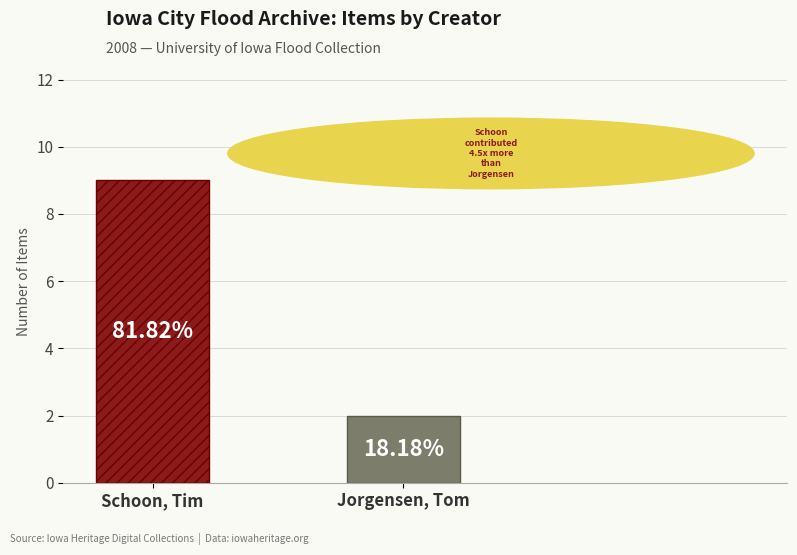

Which label corresponds to the smallest value in the chart?

Jorgensen, Tom